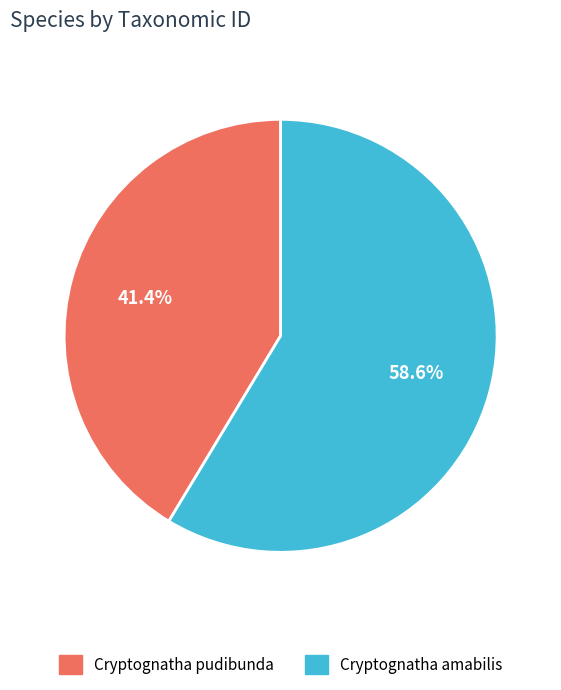

To the nearest percent, what is the difference between the Cryptognatha pudibunda and Cryptognatha amabilis slice percentages?

17%